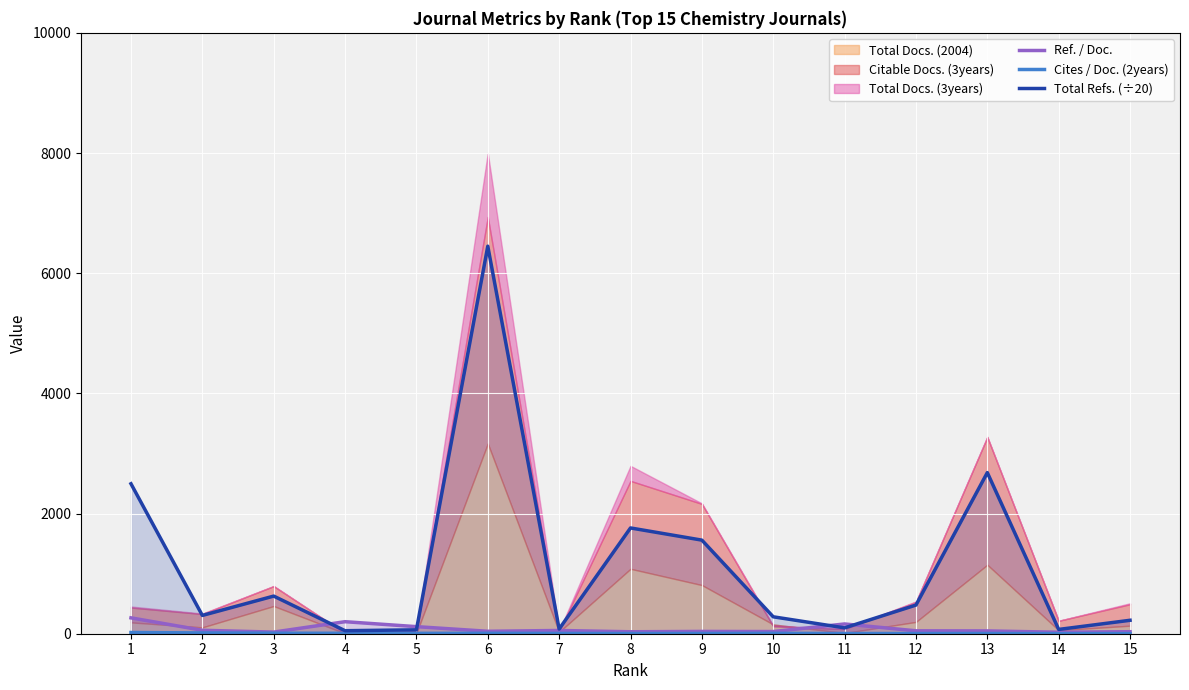

At which category is the sum across all series the highest?

6